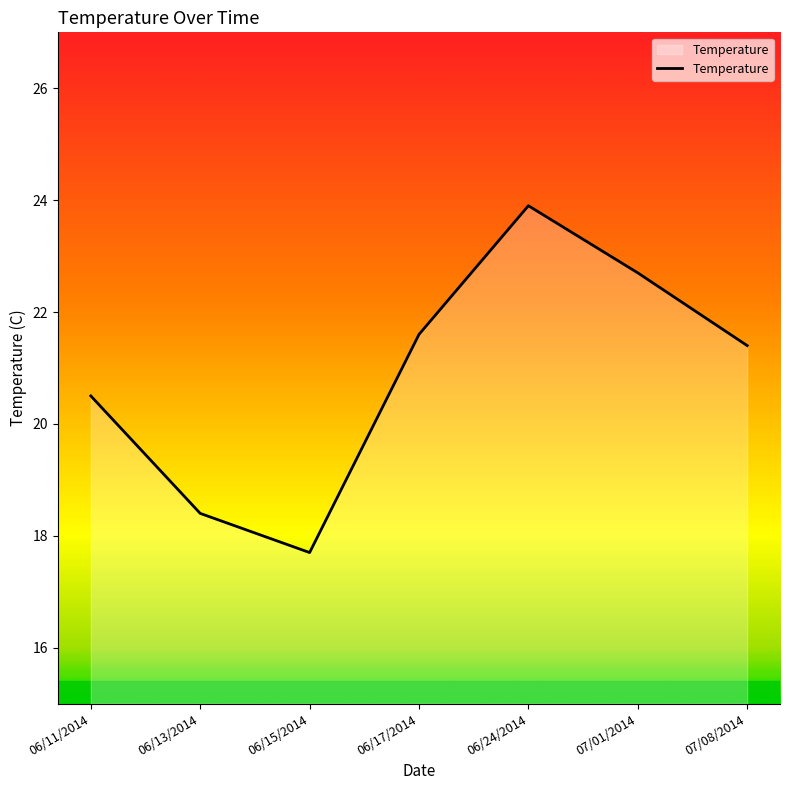

What value does the data have at 07/01/2014?

22.7